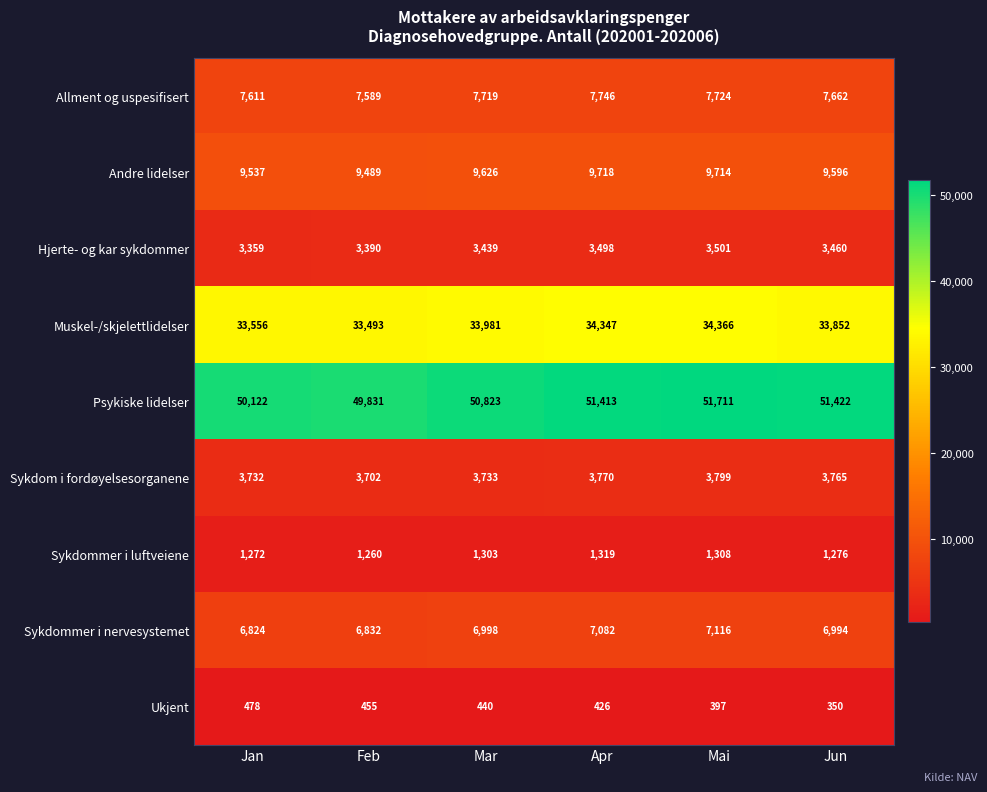

True or false: Hjerte- og kar sykdommer has a value of 1035 at Jan.

False